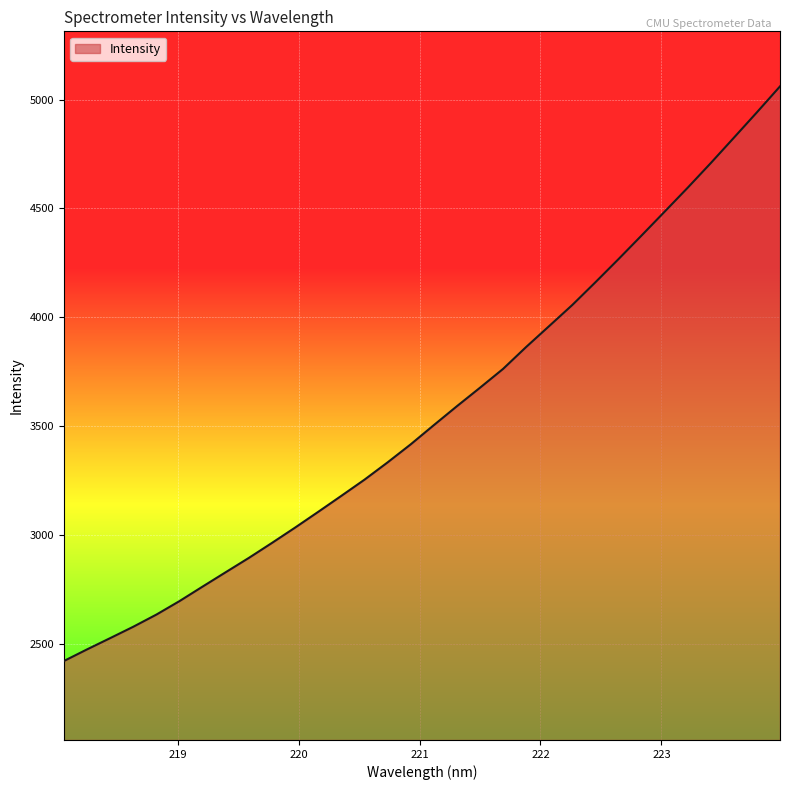

Reading left to right, transcribe all the data shown in this chart.

2419.8	2473.2	2525.0	2577.3	2633.2	2695.3	2762.0	2828.1	2893.8	2962.7	3033.1	3105.5	3179.0	3253.2	3332.7	3415.6	3503.7	3590.8	3675.8	3762.4	3863.2	3959.6	4056.4	4160.6	4267.0	4375.6	4485.3	4595.4	4708.7	4825.0	4942.1	5061.2